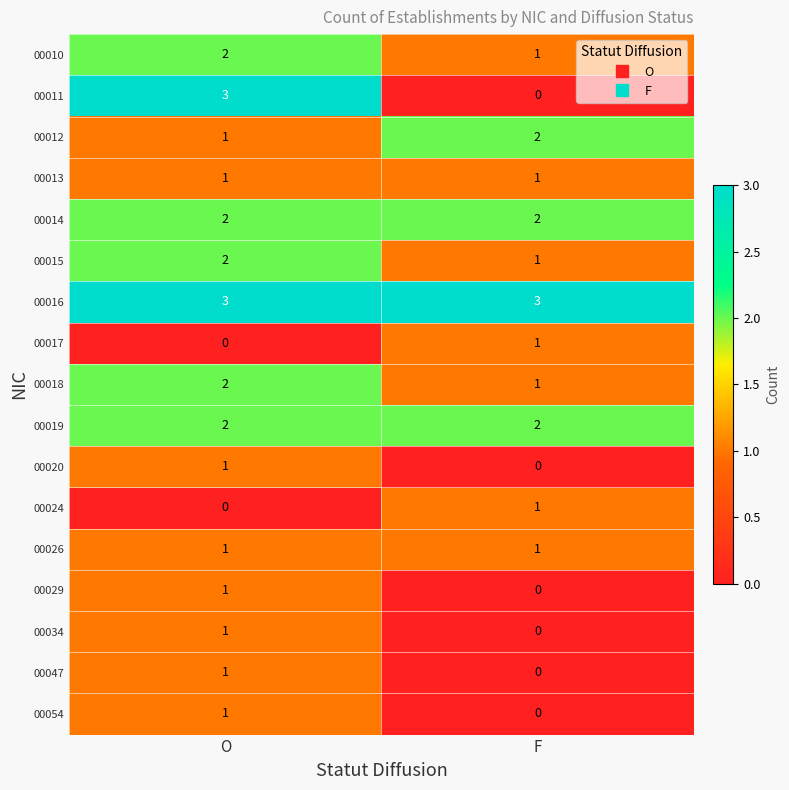

True or false: 00047 has a value of 2 at O.

False